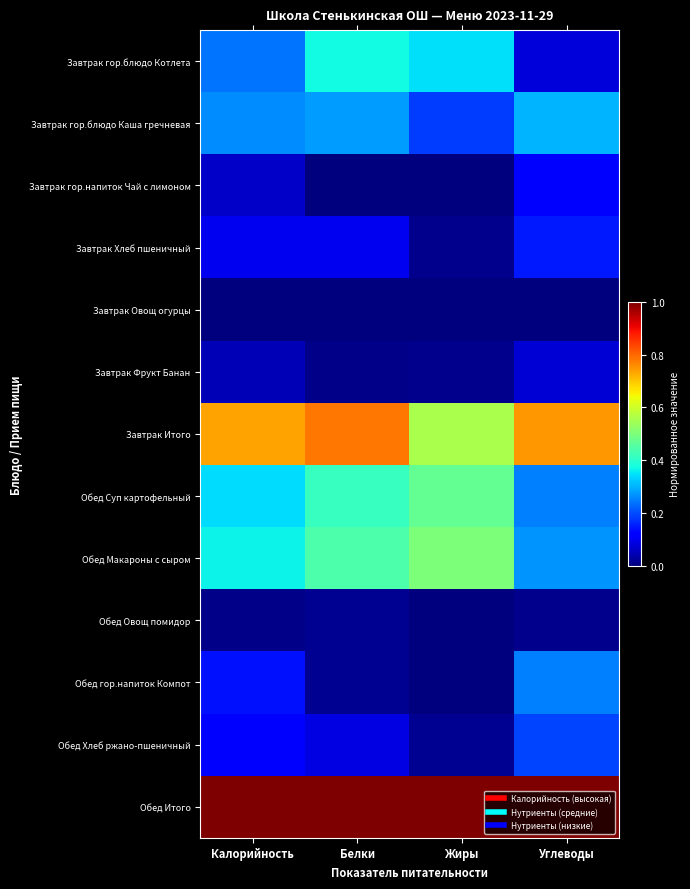

Count the number of data series in this chart.

13